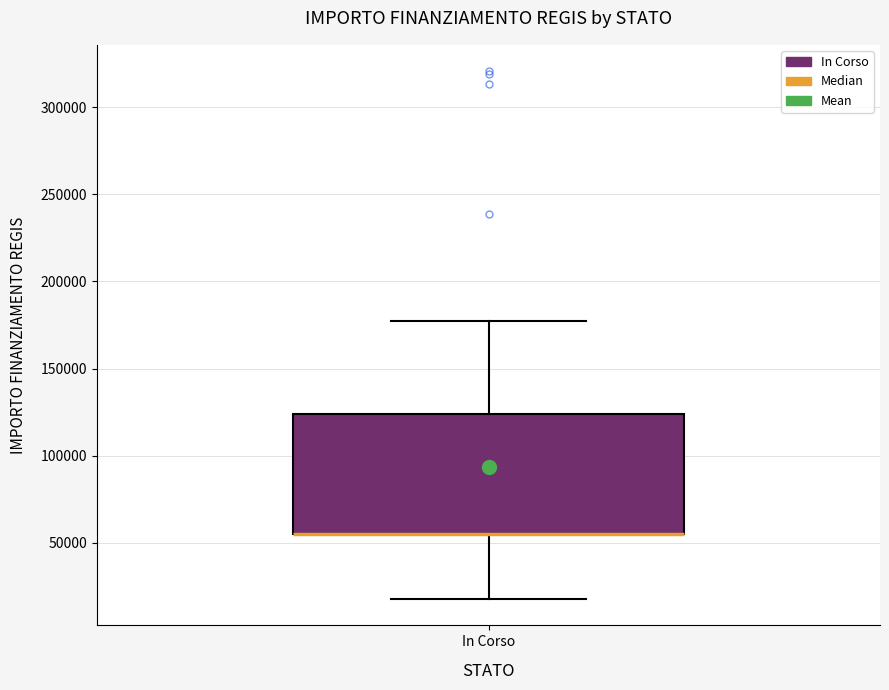

Read this box plot against the y-axis: the position of the median line, the range covered by the box, and the ends of both whiskers. The values are not printed on the chart, so give them approximately, as read against the axis.

median 55000 (drawn on the box's lower edge), box 55000 to 125000, whiskers 20000 to 175000